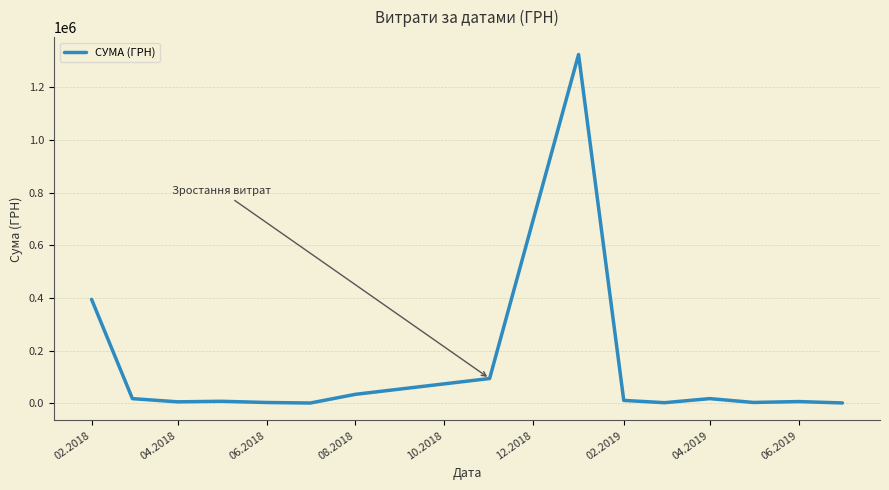

What is the maximum value shown in the chart?

1324416.5